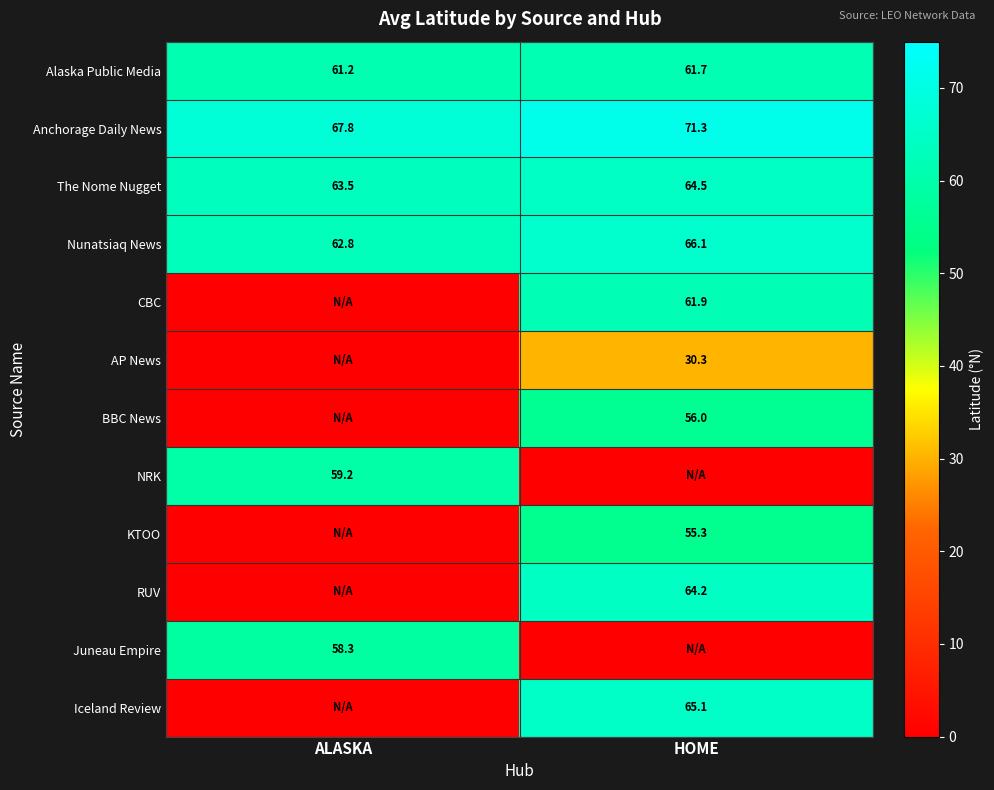

What is the sum of all Nunatsiaq News values?

128.9